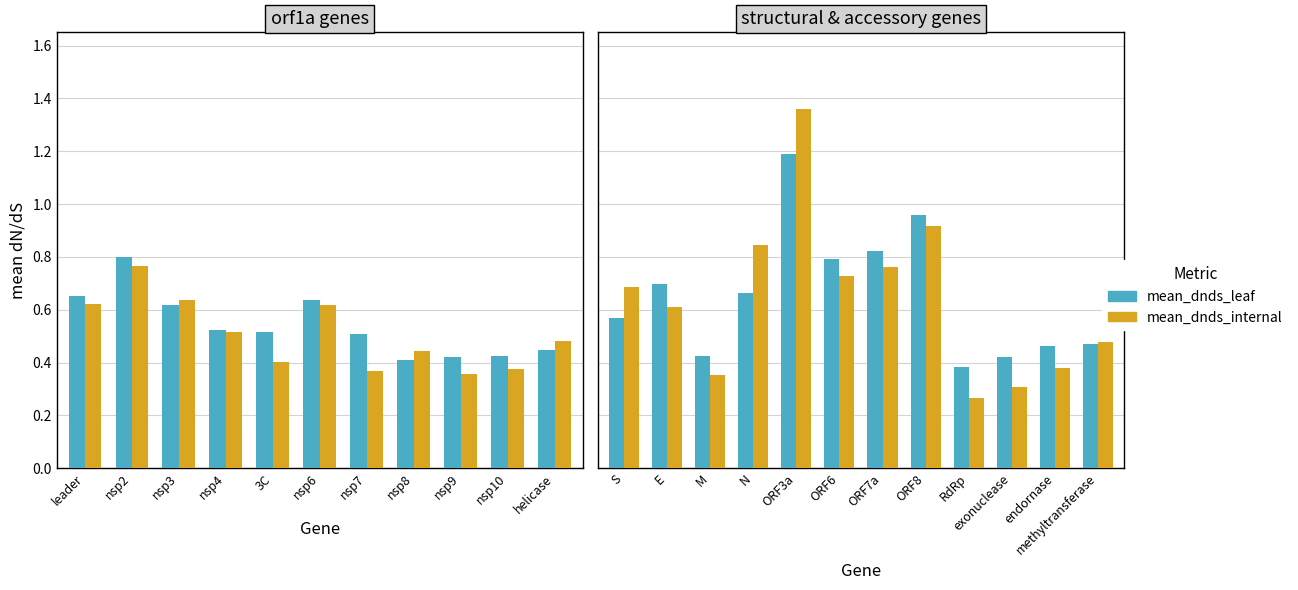

What is the value of the mean_dnds_leaf bar at the 3rd from the left?

0.4